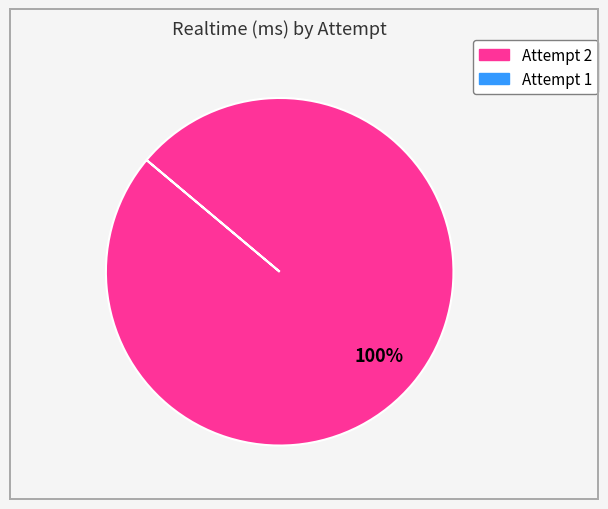

Is there any slice that represents more than half of the pie?

Yes